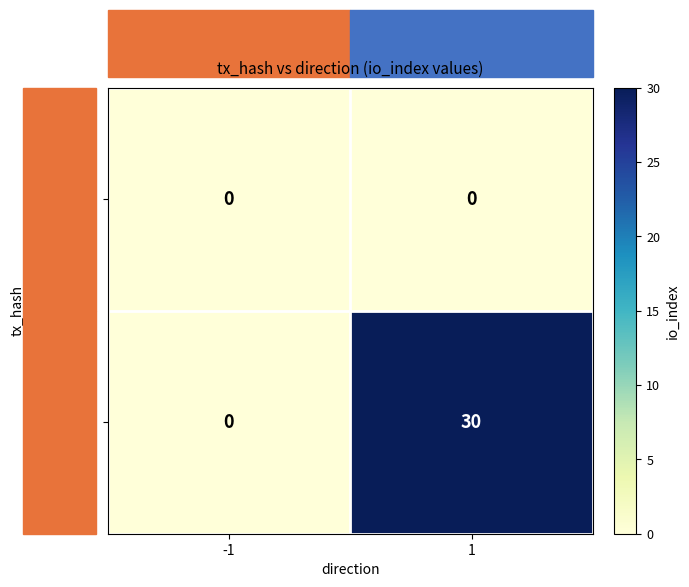

Which series has the widest spread of values?

7e207e6a…